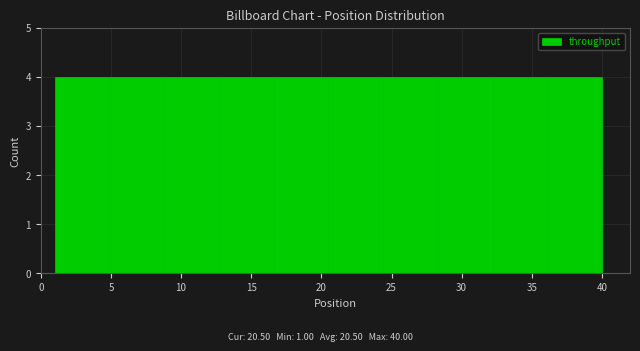

Reading left to right, transcribe this chart: for each bar, give the range it covers on the x-axis and its height. Neither the bar edges nor the heights are printed on the chart, so give them approximately, as read against the axes.

1.0 to 4.9: 4
4.9 to 8.8: 4
8.8 to 12.7: 4
12.7 to 16.6: 4
16.6 to 20.5: 4
20.5 to 24.4: 4
24.4 to 28.3: 4
28.3 to 32.2: 4
32.2 to 36.1: 4
36.1 to 40.0: 4